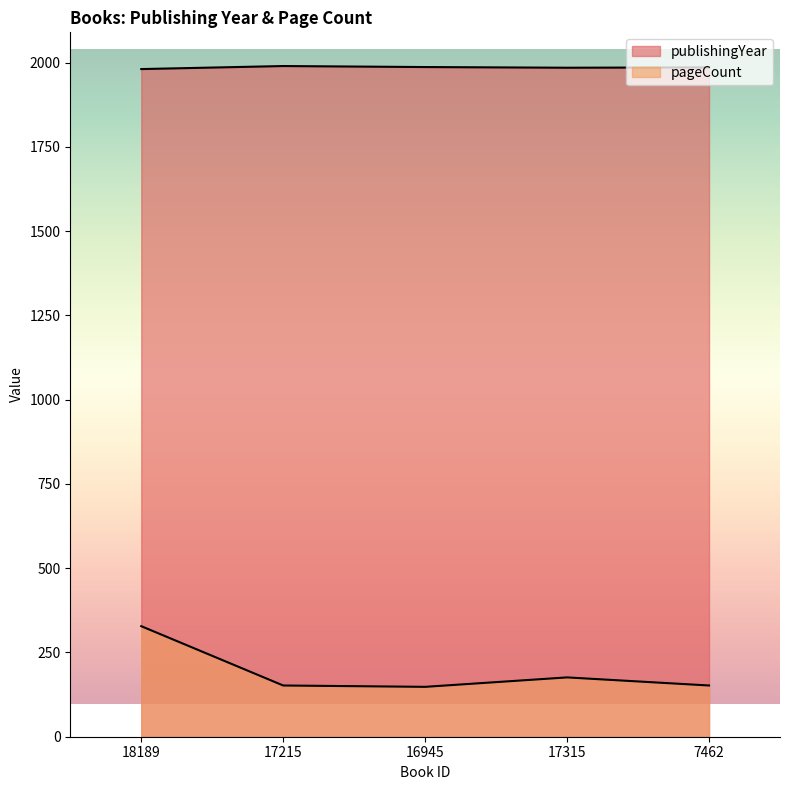

What is the sum of all publishingYear values?

9929